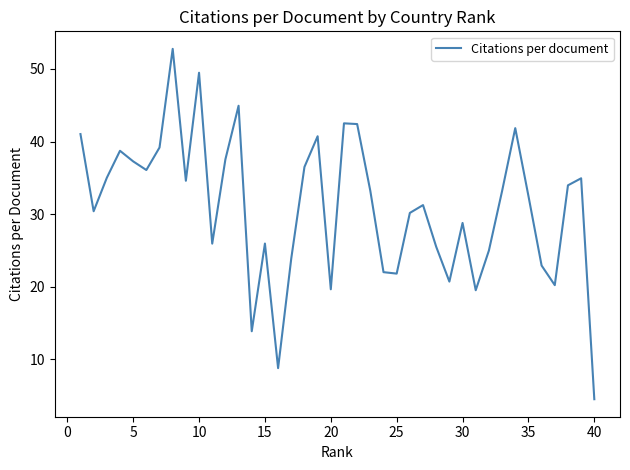

What is the smallest value displayed?

4.5